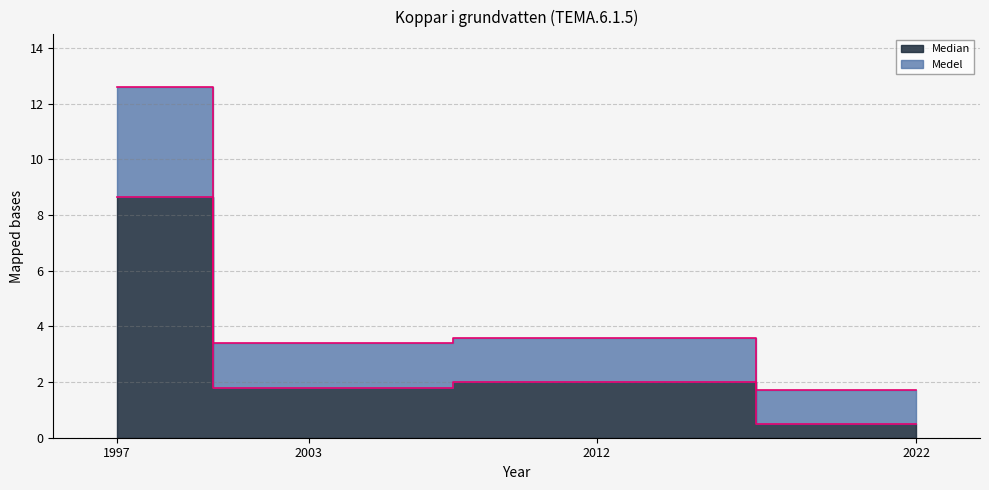

True or false: Median and Medel cross at least once.

False